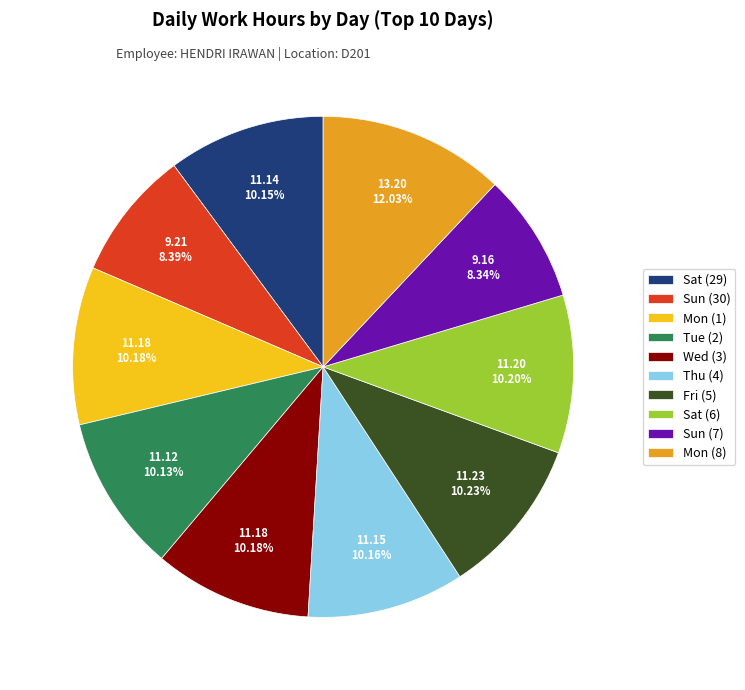

Which category has the biggest portion of the pie?

Mon (8)